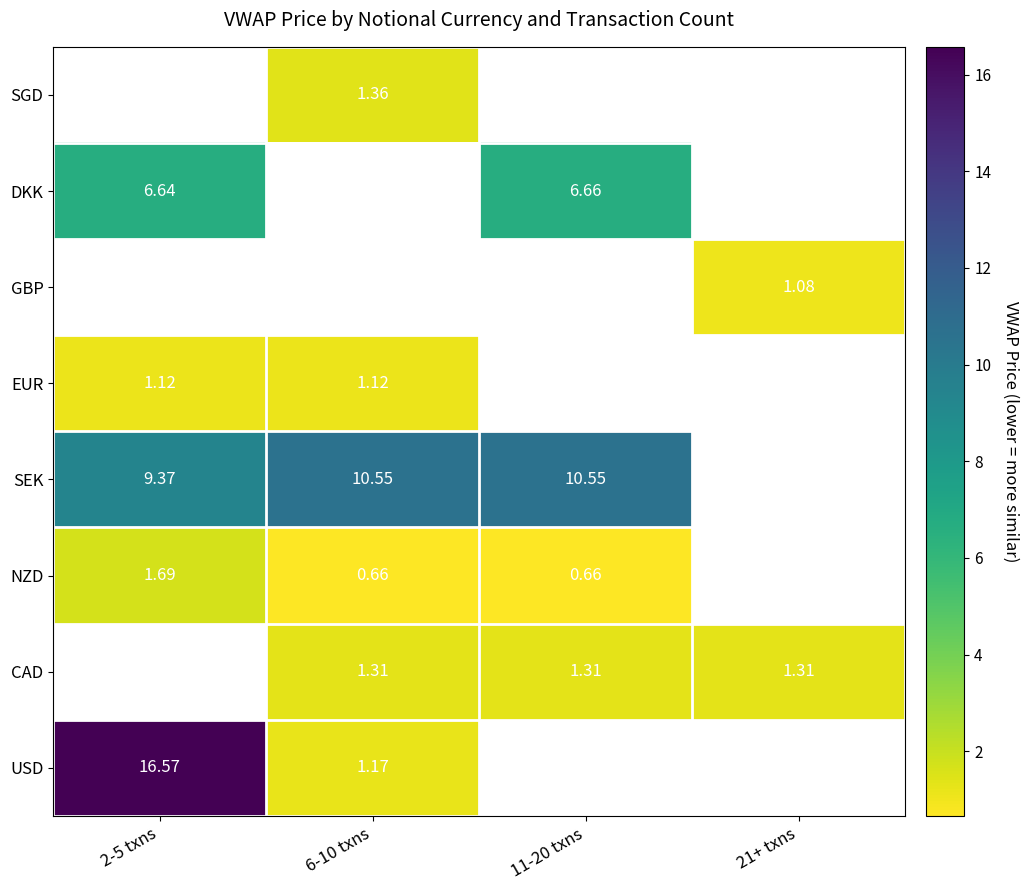

How many positive values does the SEK series have?

3